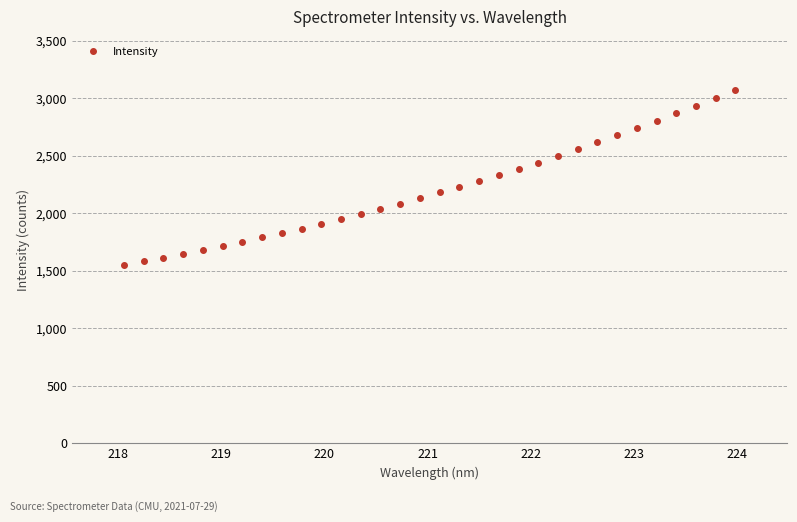

What is the greatest value displayed?

3073.0